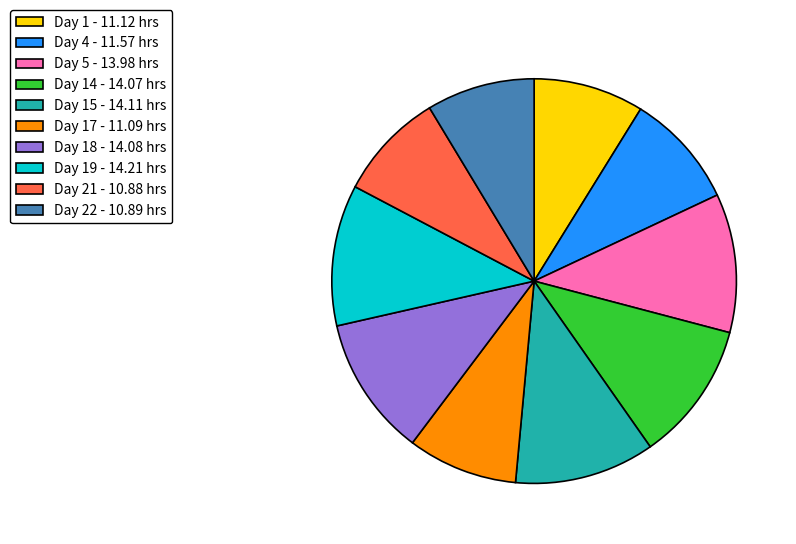

The Day 4 - 11.57 hrs slice represents 9% of the pie. True or false?

True